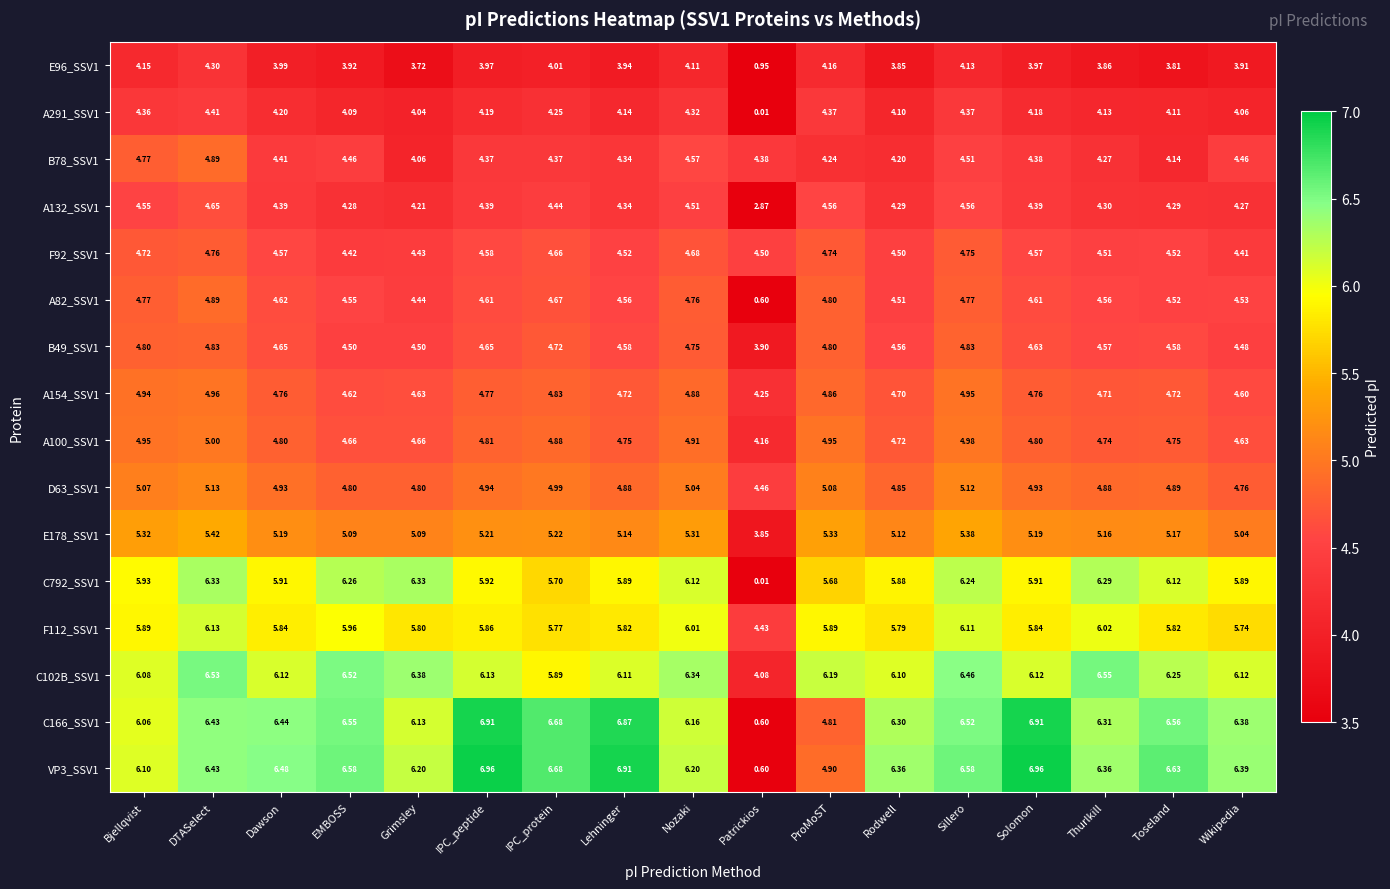

What is the total value across all series at Solomon?

82.2